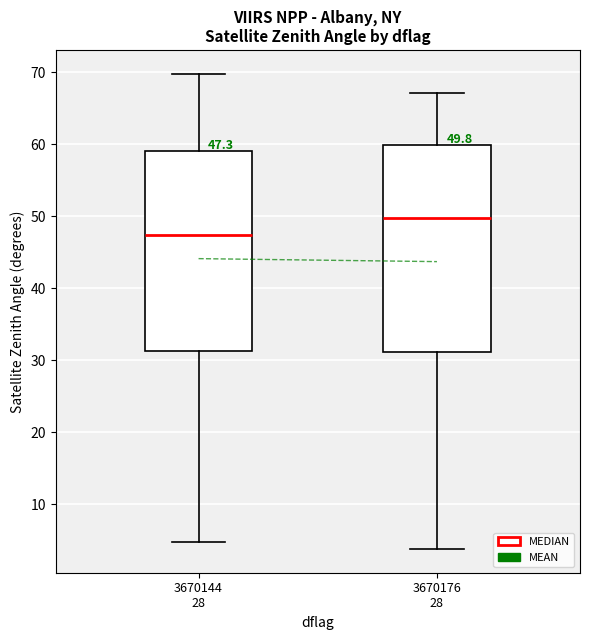

Which box has the lowest median line?

3670144 28